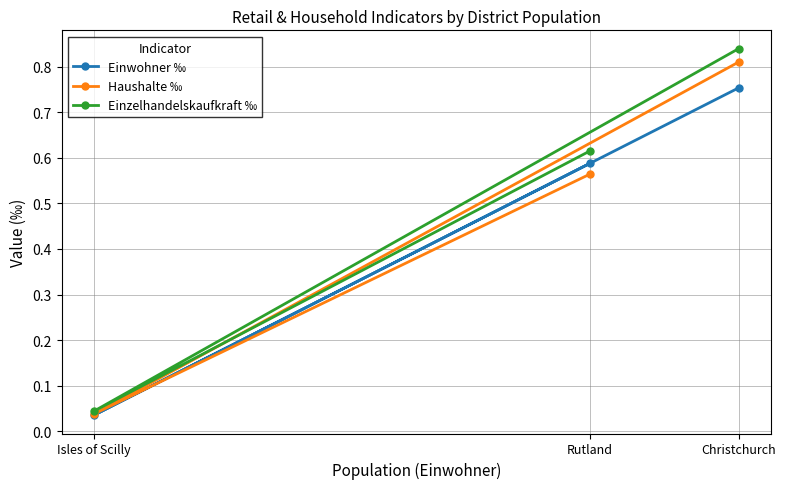

What are all the series names shown in the legend?

Einwohner ‰, Haushalte ‰, Einzelhandelskaufkraft ‰